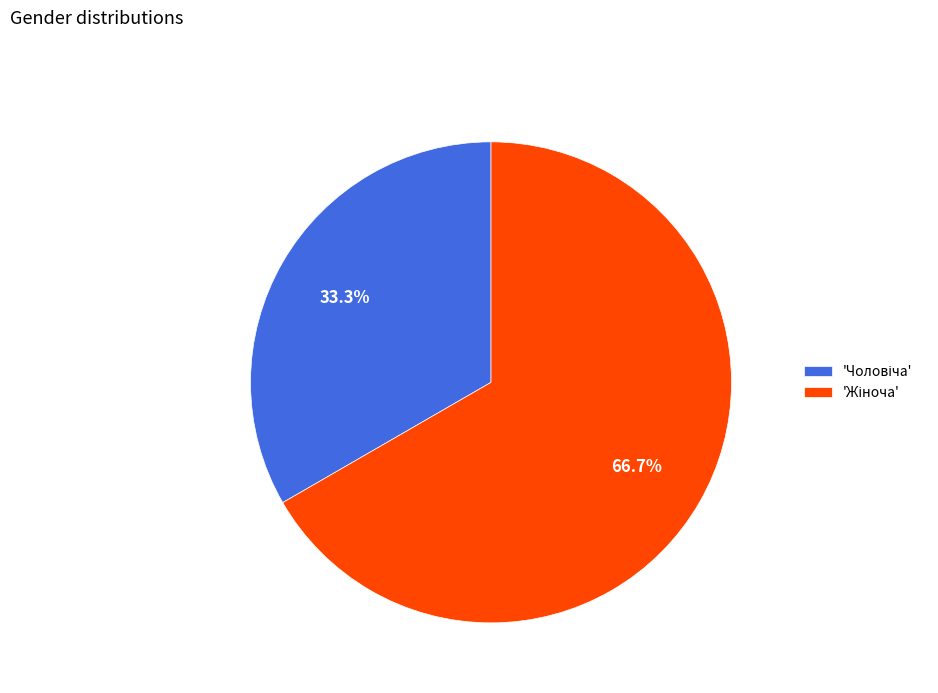

To the nearest percent, what is the difference between the largest and smallest slice percentages?

33%